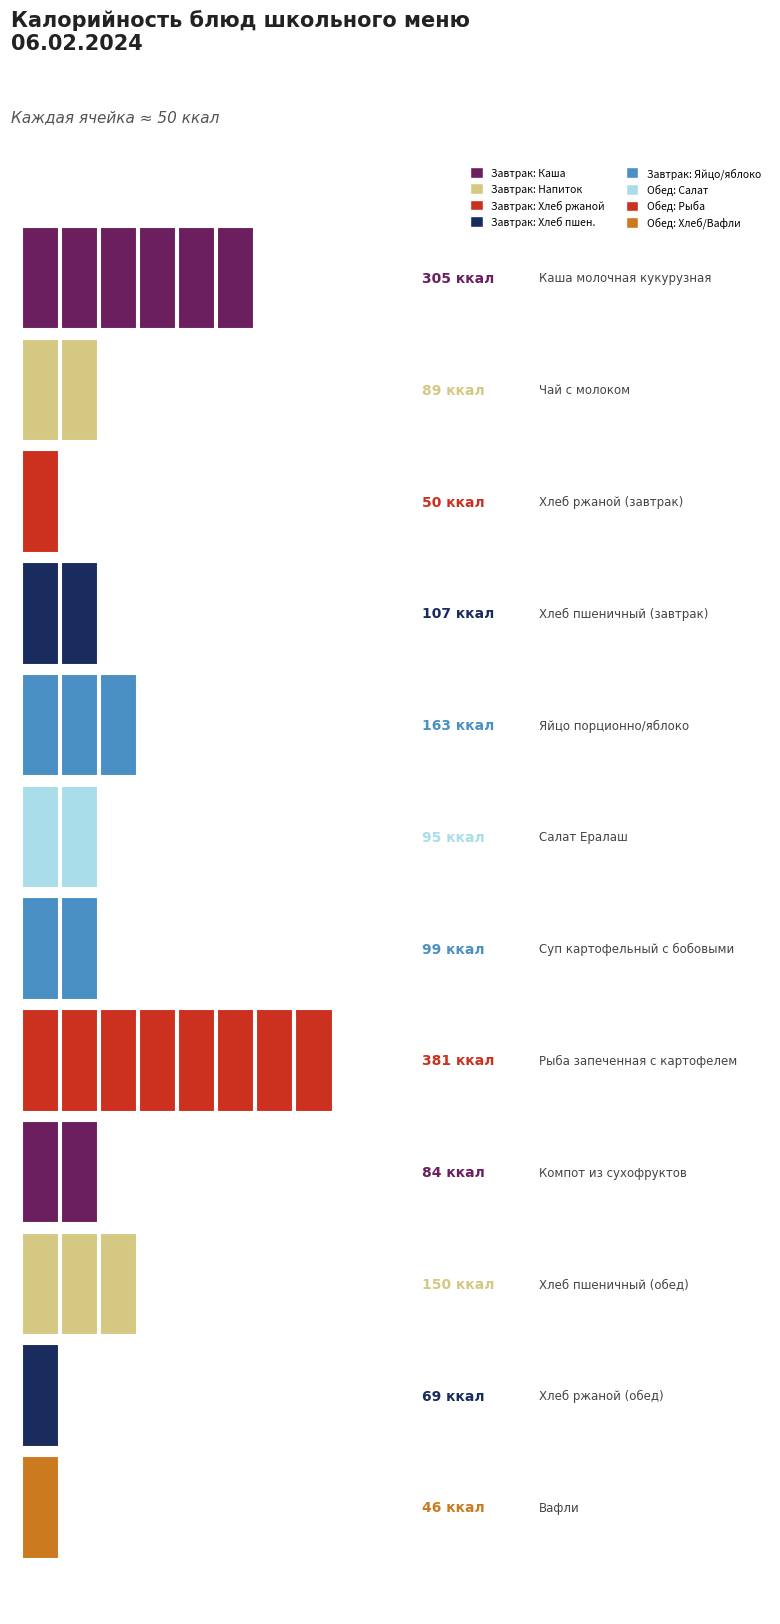

At Чай с молоком, list the series in order from smallest to largest.

Обед, Завтрак